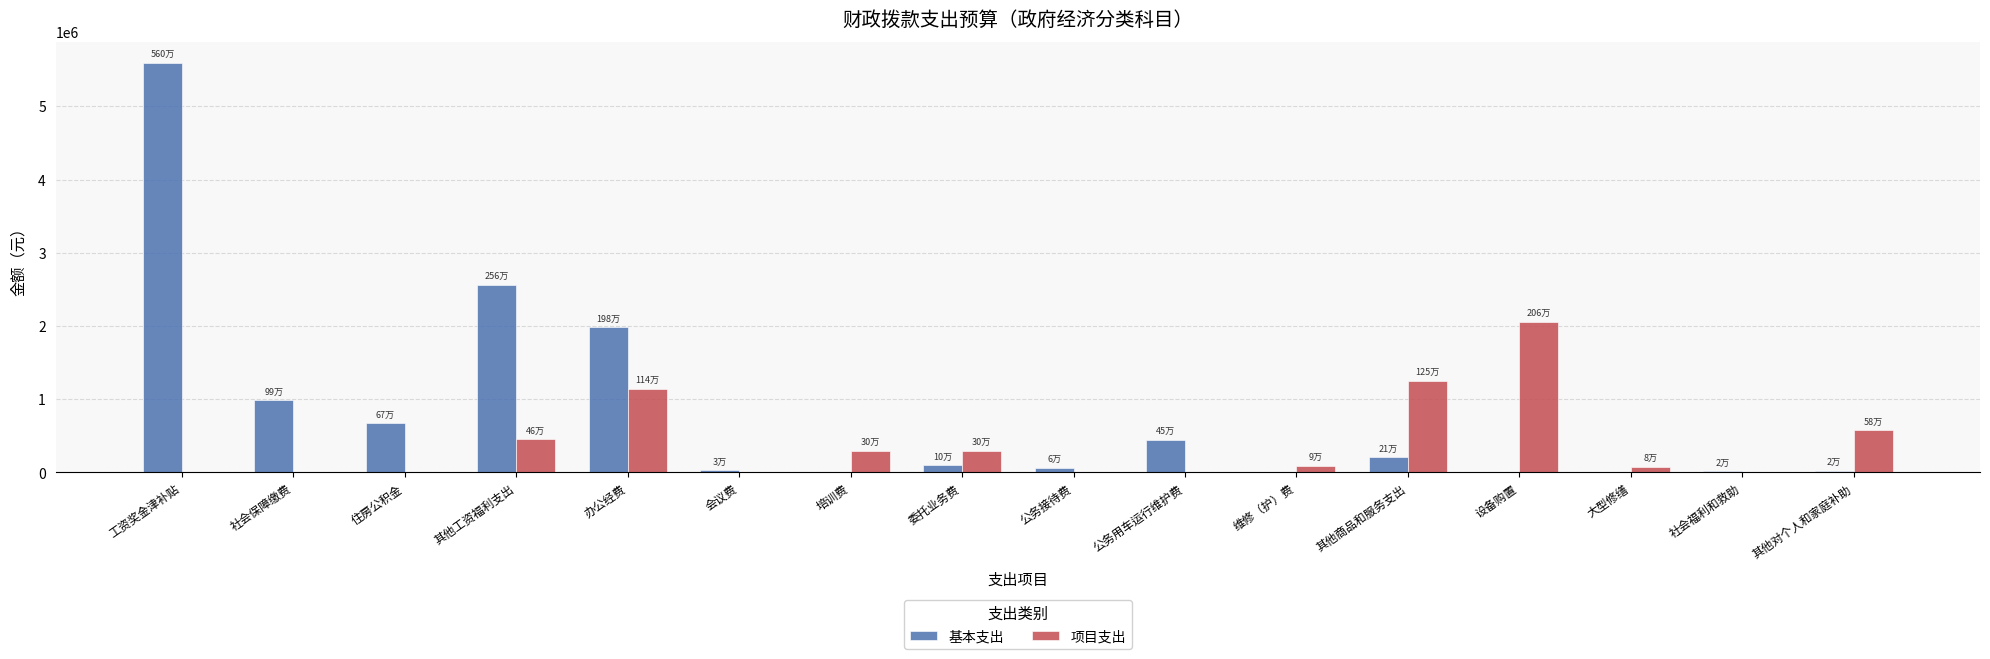

The value of 基本支出 at 社会保障缴费 is 987860.9. True or false?

True